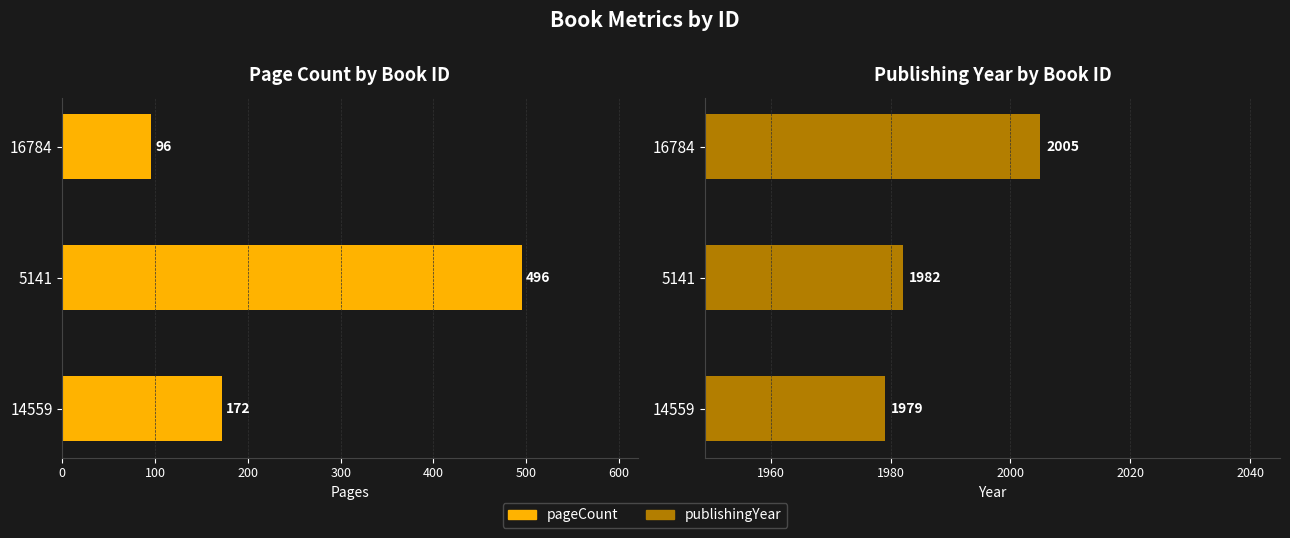

How many bars are there in total?

6